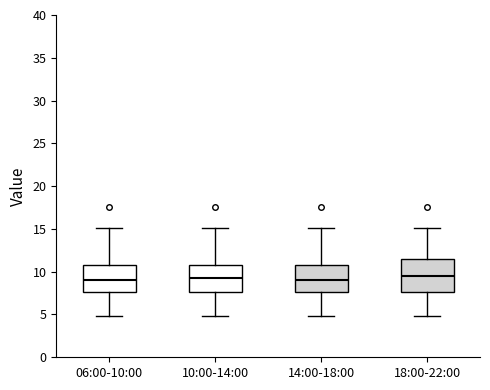

Reading left to right, read every box against the y-axis: the position of its median line, the range the box covers, and the ends of its whiskers. The values are not printed on the chart, so give them approximately, as read against the axis.

06:00-10:00: median 9.0, box 7.5 to 11.0, whiskers 5.0 to 15.0
10:00-14:00: median 9.5, box 7.5 to 11.0, whiskers 5.0 to 15.0
14:00-18:00: median 9.0, box 7.5 to 11.0, whiskers 5.0 to 15.0
18:00-22:00: median 9.5, box 7.5 to 11.5, whiskers 5.0 to 15.0